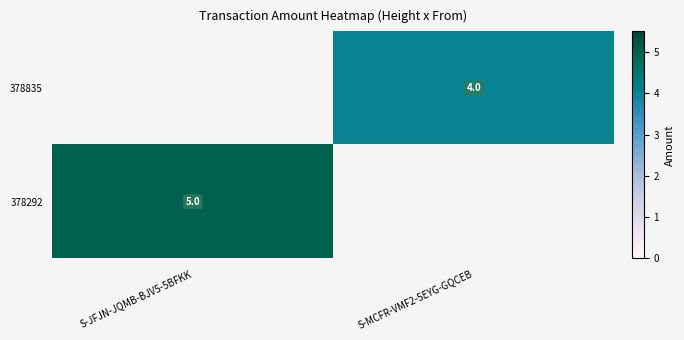

Is it true that 378835 equals 3 at S-MCFR-VMF2-5EYG-GQCEB?

False